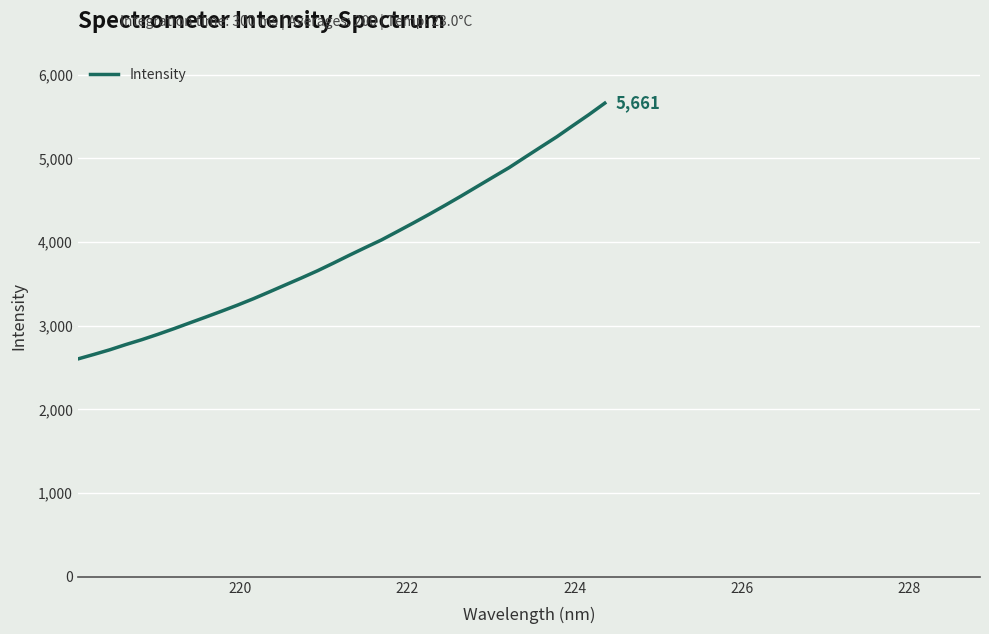

What is the greatest value displayed?

5660.8